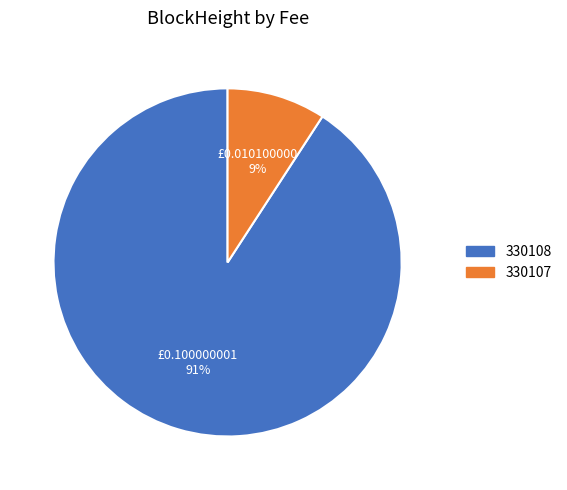

How many segments does this pie chart have?

2